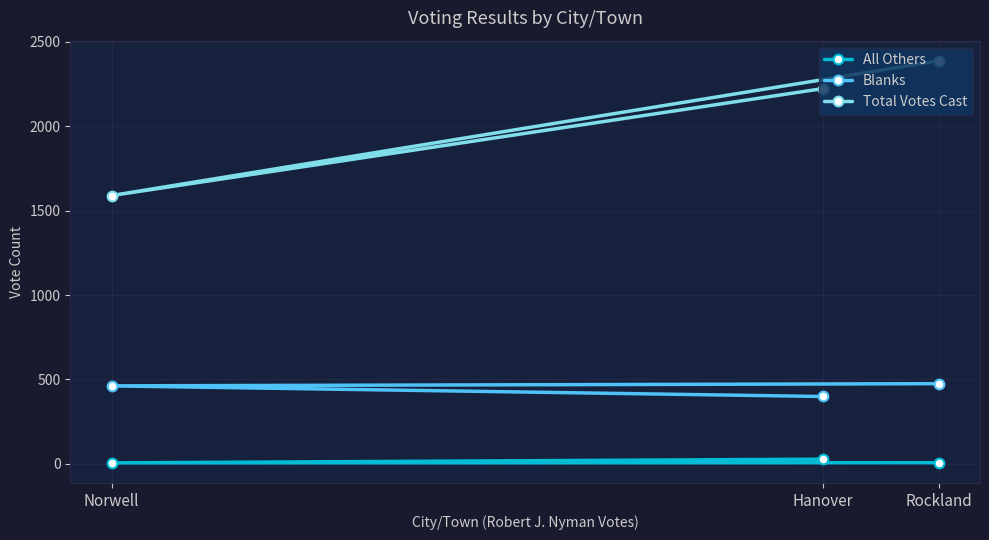

What is the minimum value for All Others?

6